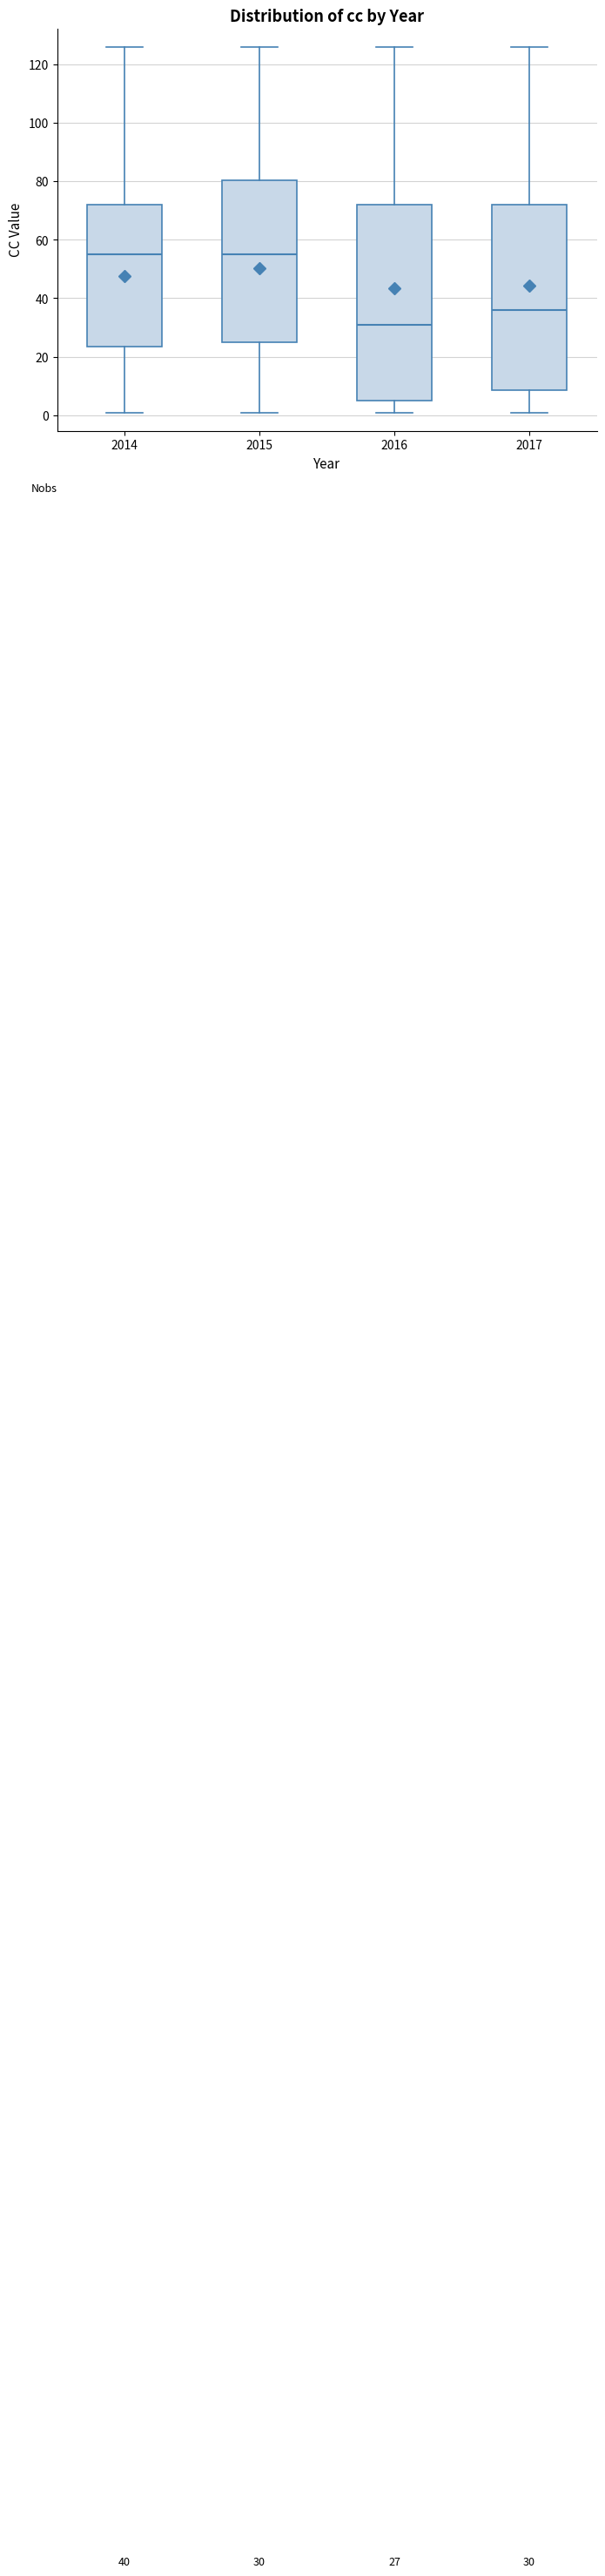

Which box is the tallest, from its lower edge to its upper edge?

2016